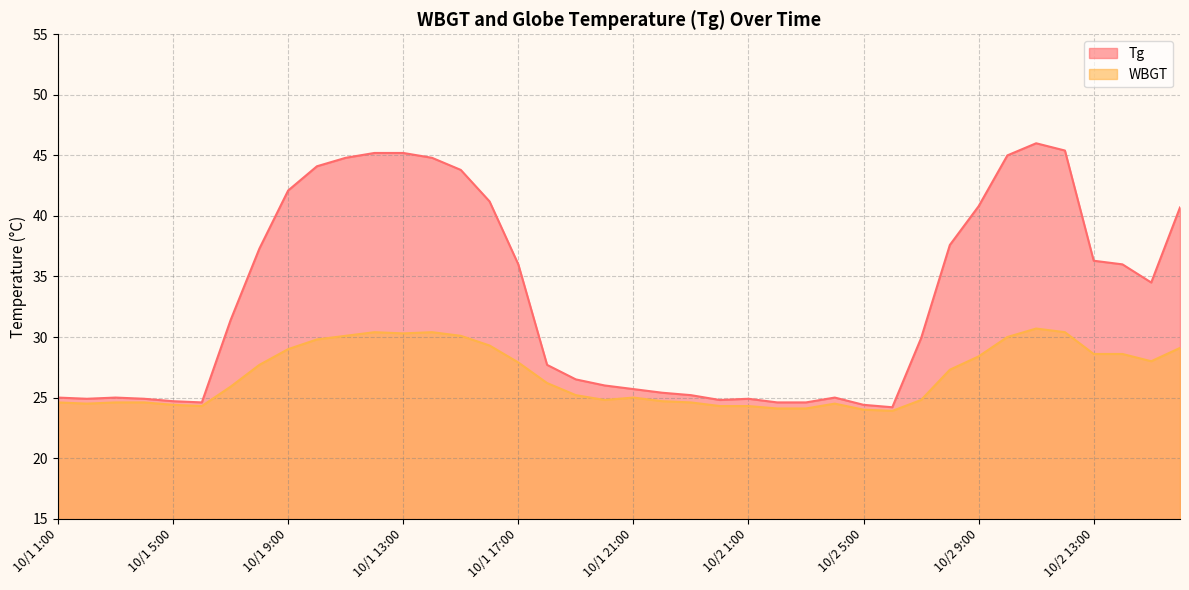

Does the chart have visible grid lines?

Yes